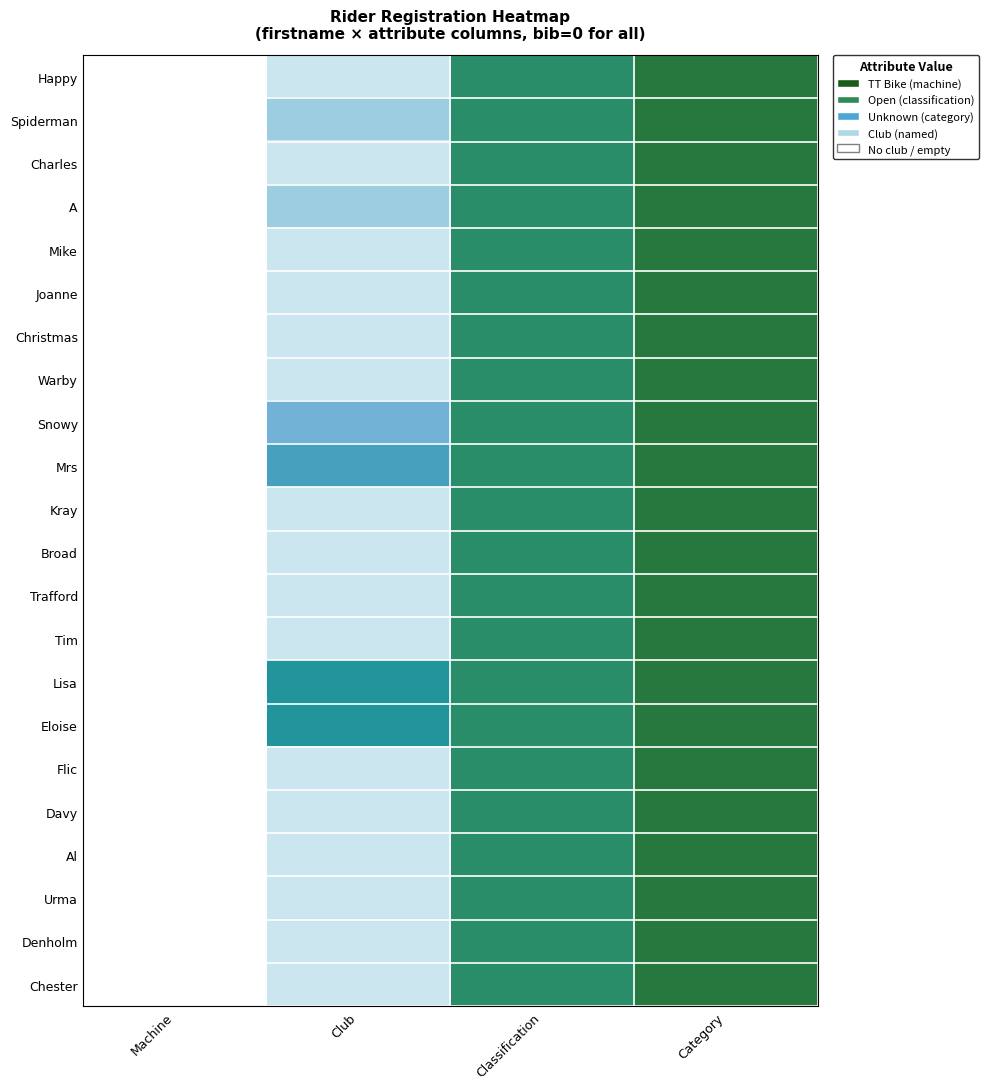

At which category is the sum across all series the highest?

Category